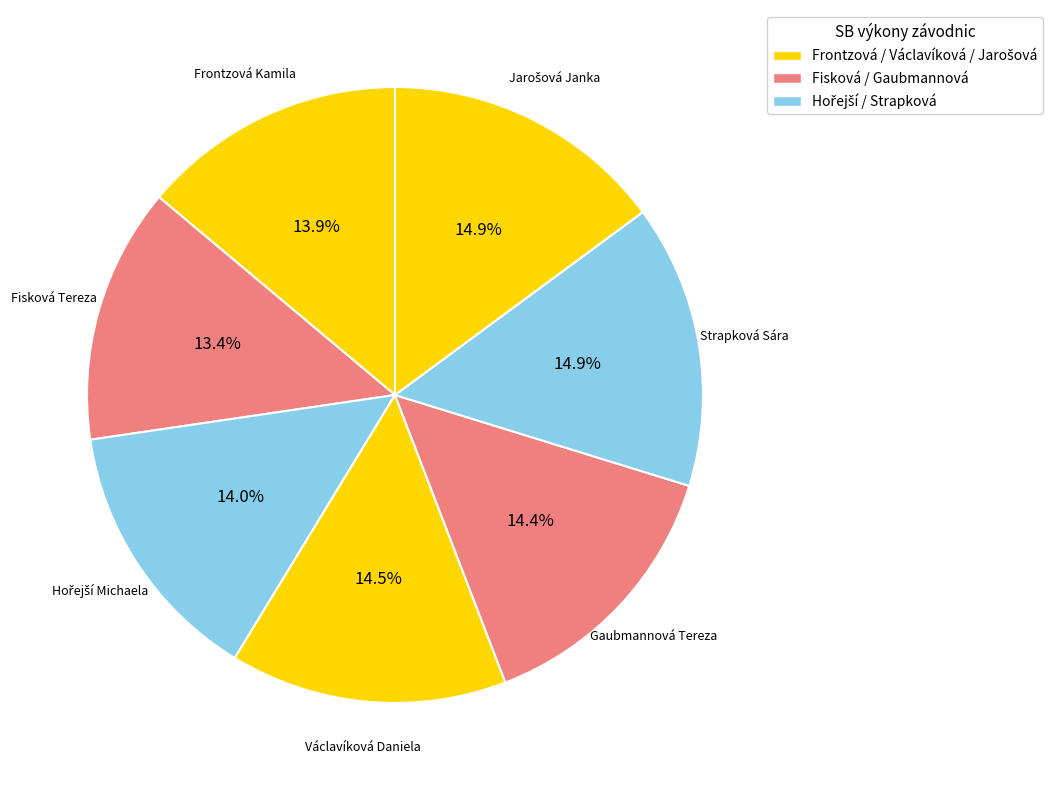

How much of the chart is everything except Václavíková Daniela?

85.5%